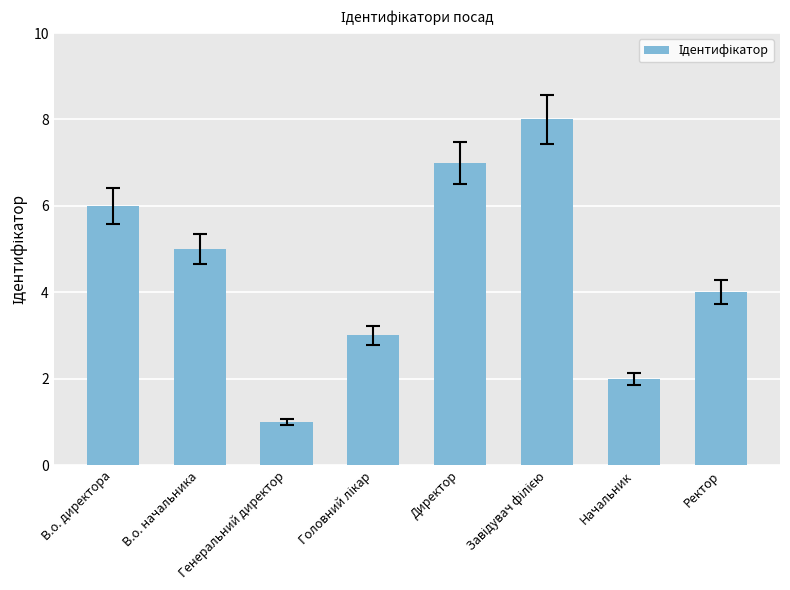

The value at Генеральний директор is 1. True or false?

True